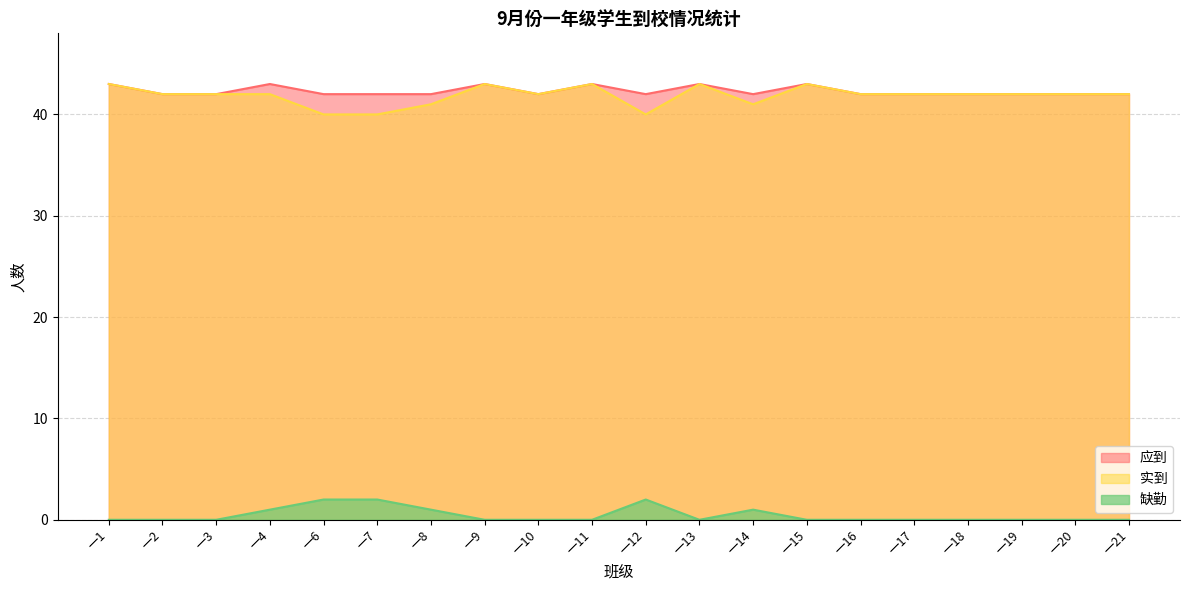

True or false: 缺勤 and 实到 intersect in this chart.

False